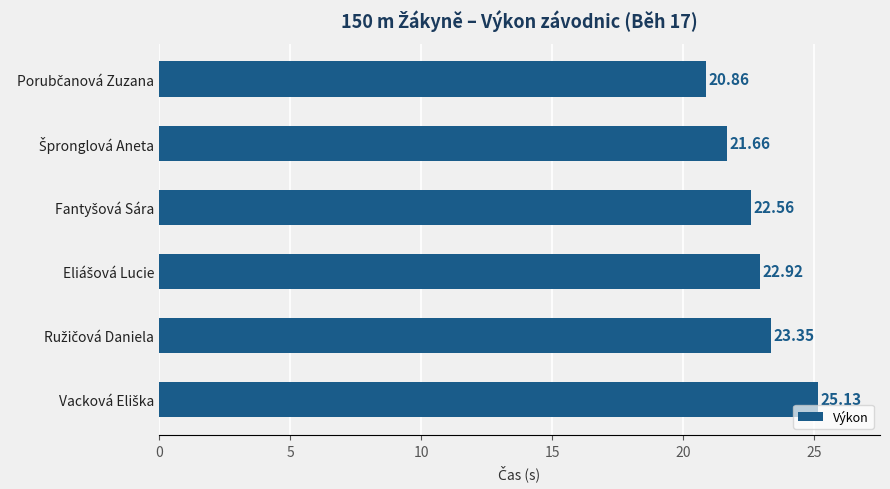

What is the sum of all values?

136.5